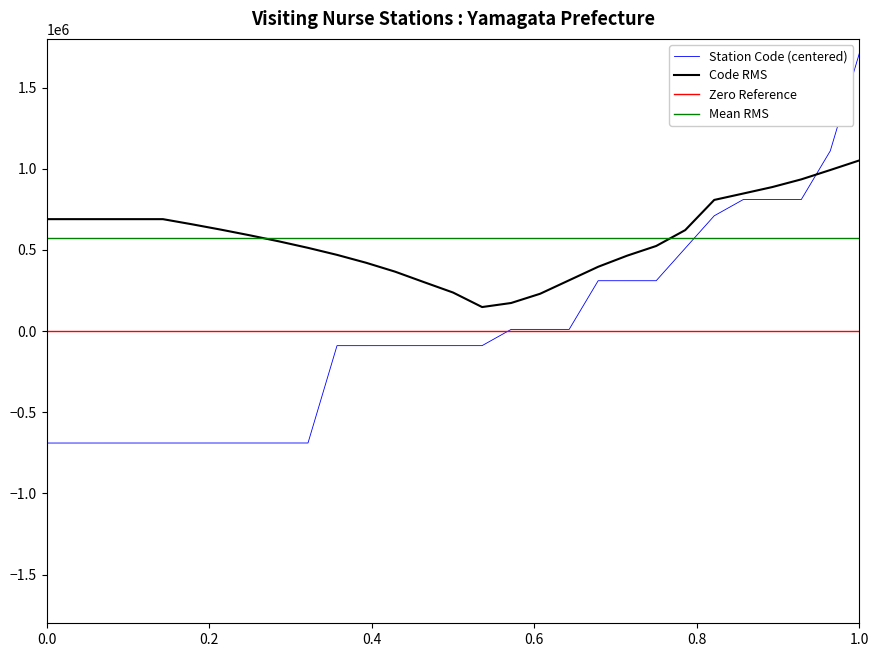

What is the minimum value for Code RMS?

148051.8